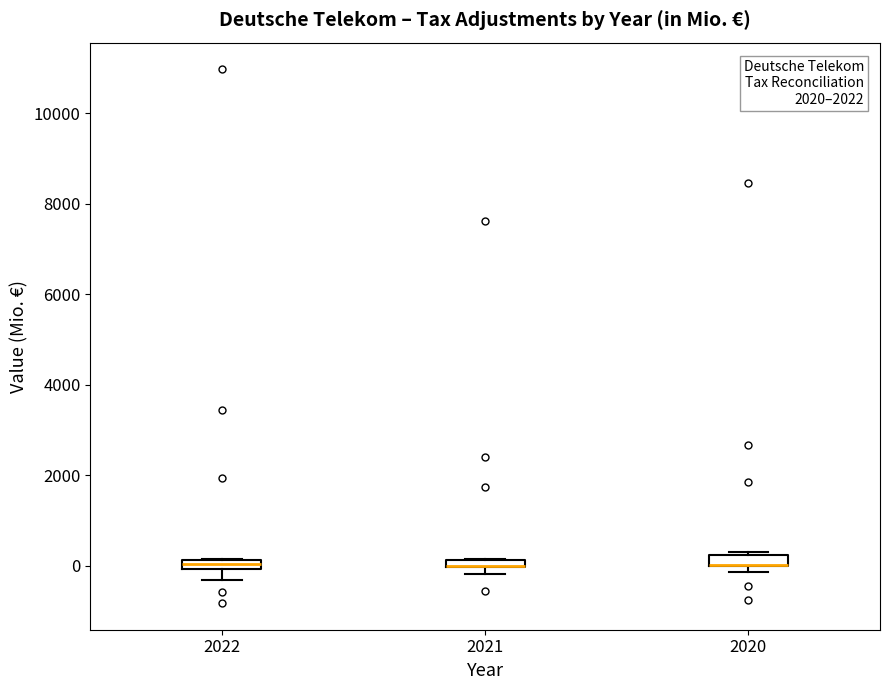

Where is the lower edge of the box at x = 2020 on the y-axis? The values are not printed on the chart, so give them approximately, as read against the axis.

0